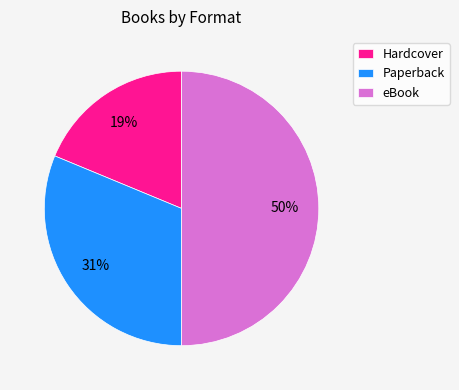

Combined, do eBook and Hardcover account for over 50%?

Yes